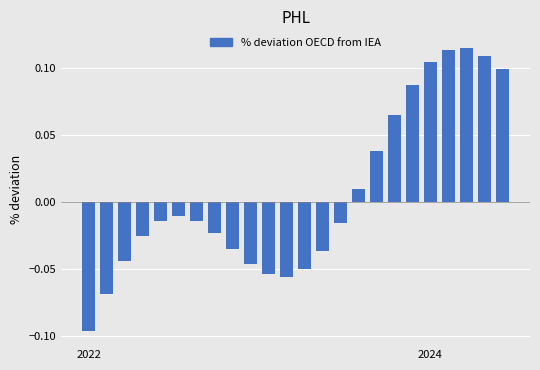

Are the bars grouped side by side (vs. stacked)?

No